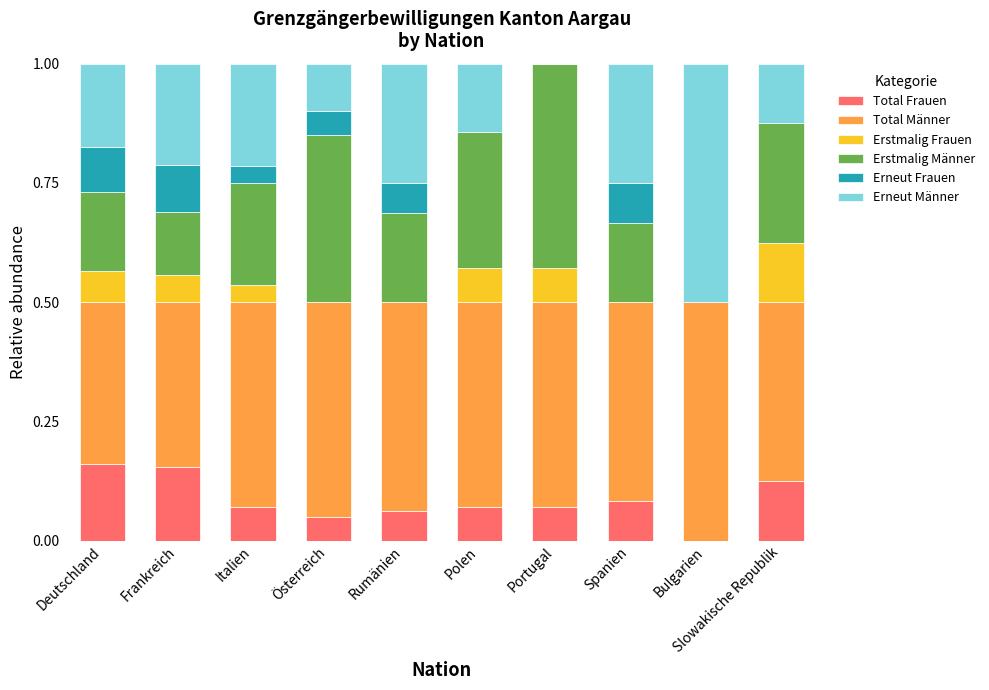

What is the total value across all series at Frankreich?

1.0